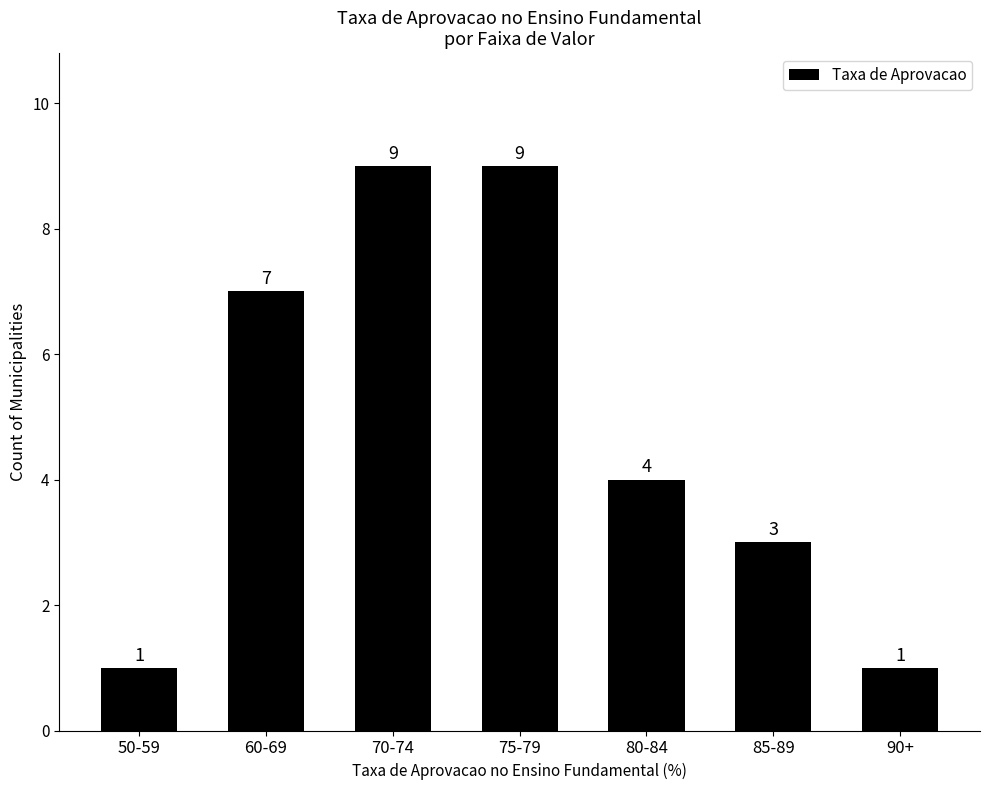

Is it true that the value at 90+ is 0?

False